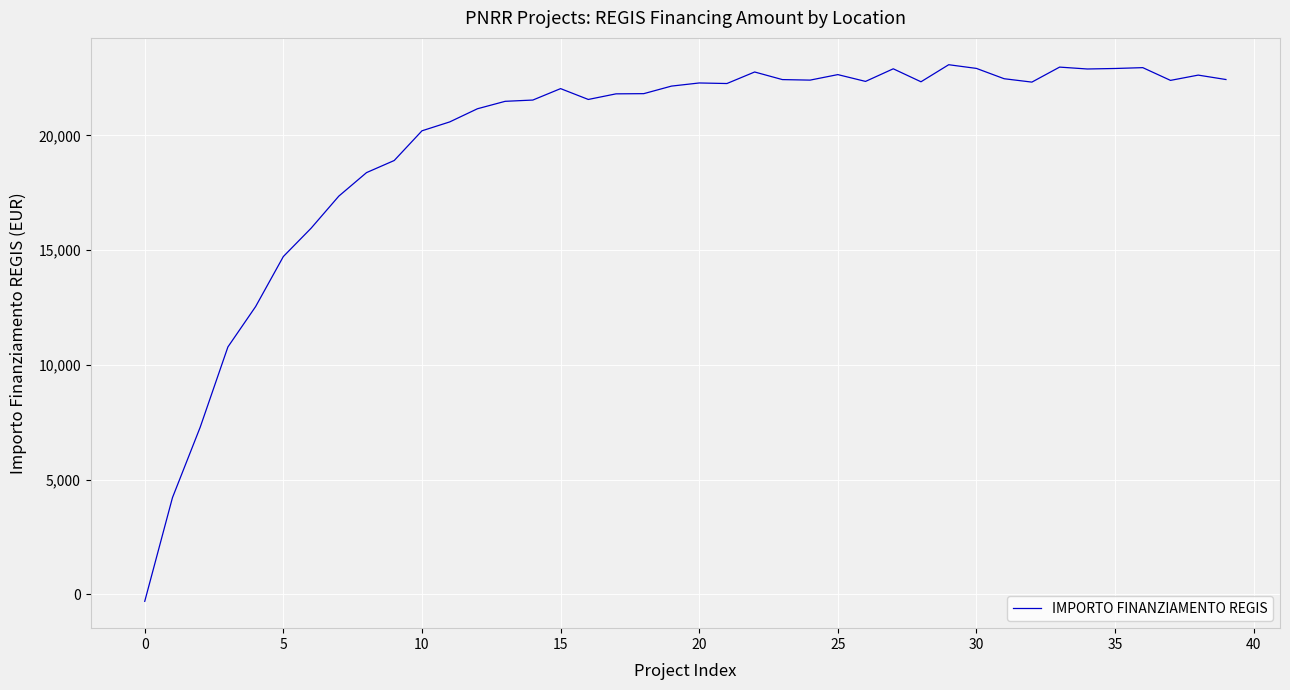

What is the greatest value displayed?

23080.2